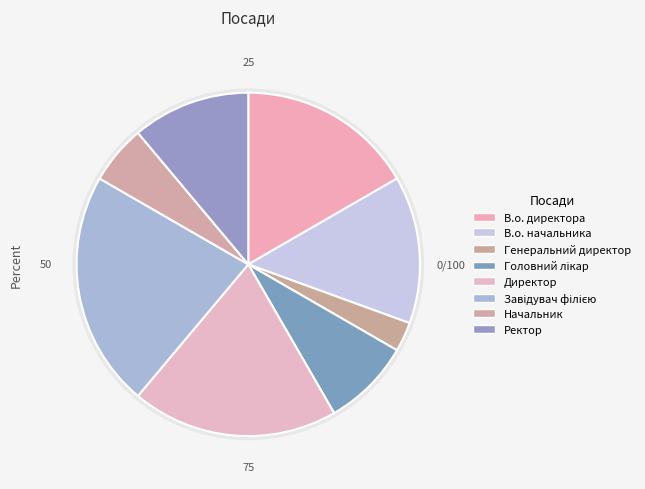

What is the ratio of the value at Завідувач філією to the value at В.о. начальника?

1.6